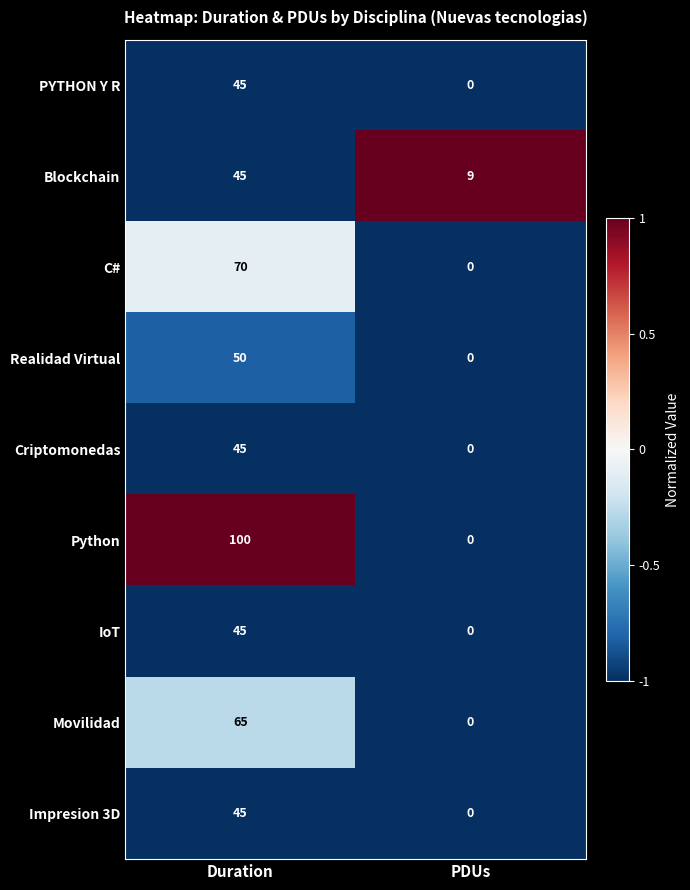

How many series are shown in this chart?

9